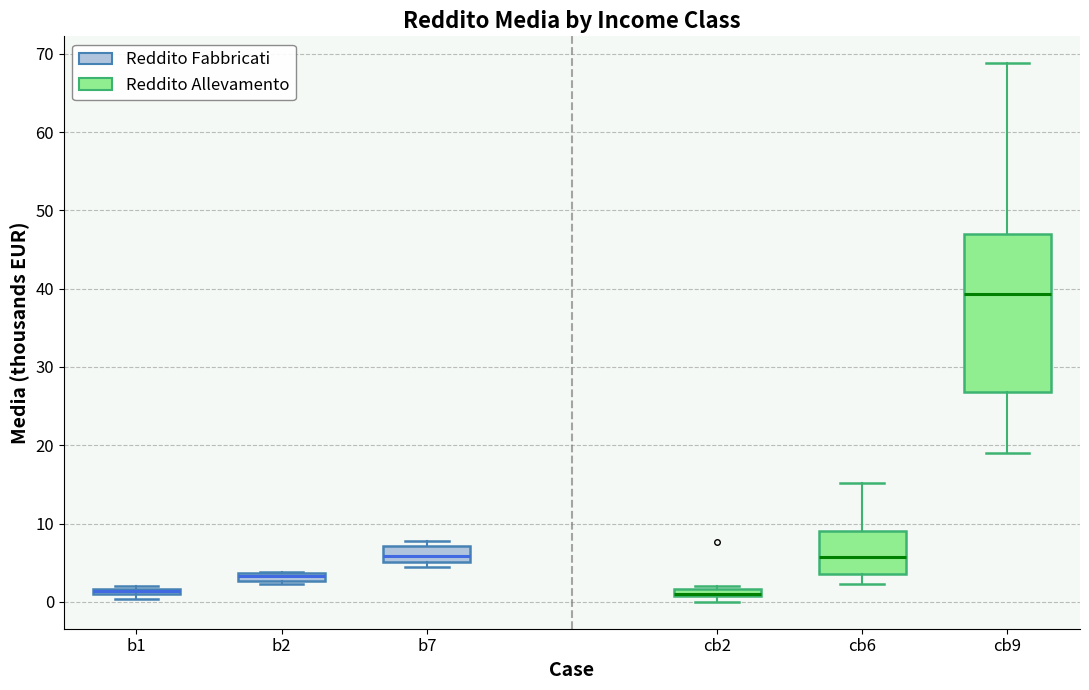

Which box is the tallest, from its lower edge to its upper edge?

cb9